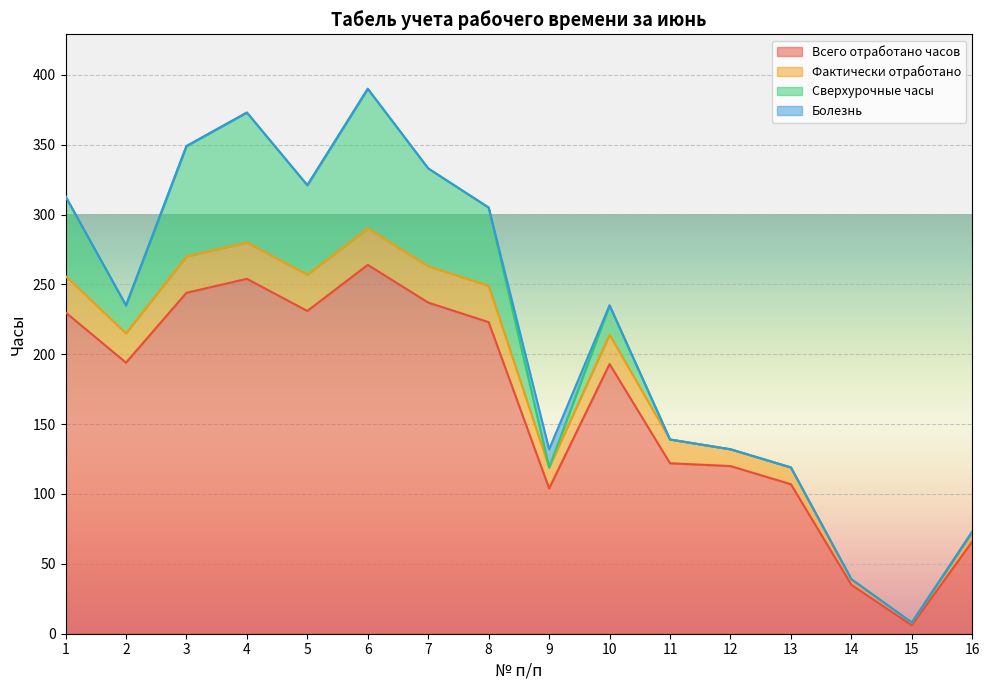

At which label does Всего отработано часов reach its minimum?

15